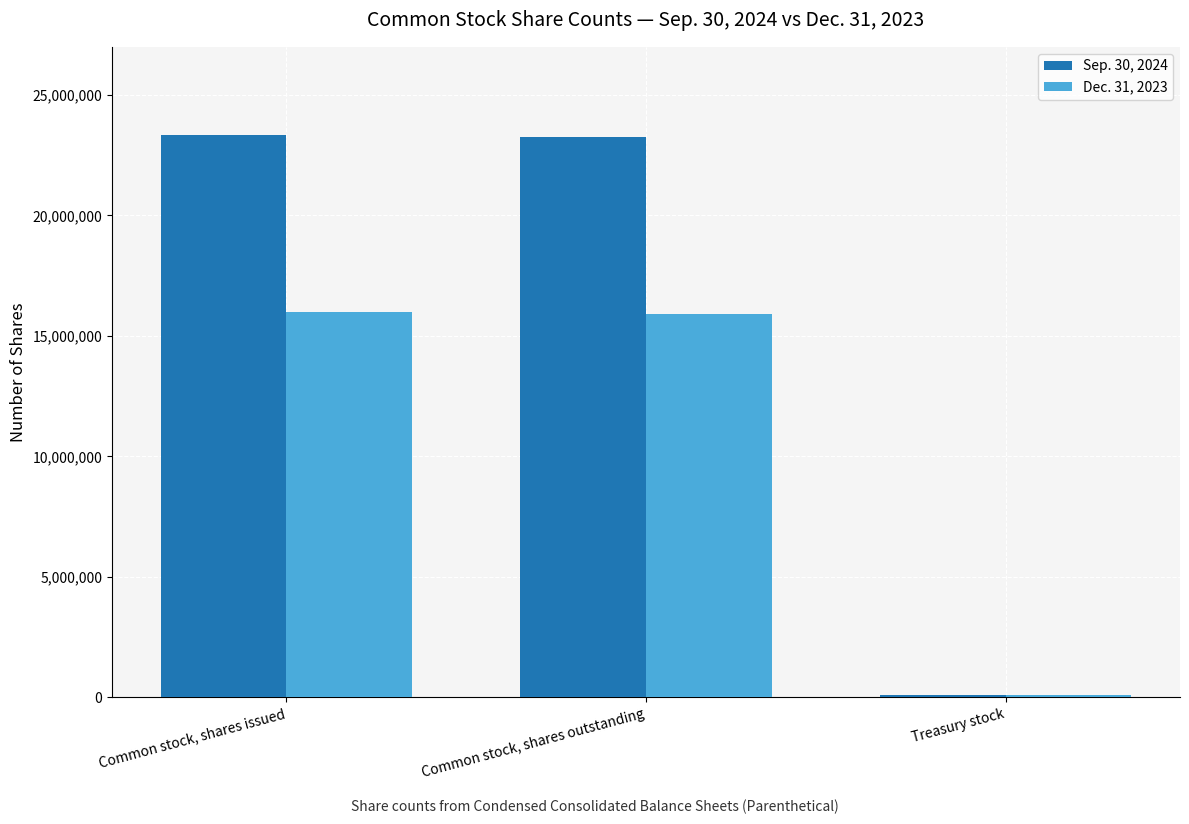

Rank the series at Common stock, shares outstanding from highest to lowest value.

Sep. 30, 2024, Dec. 31, 2023